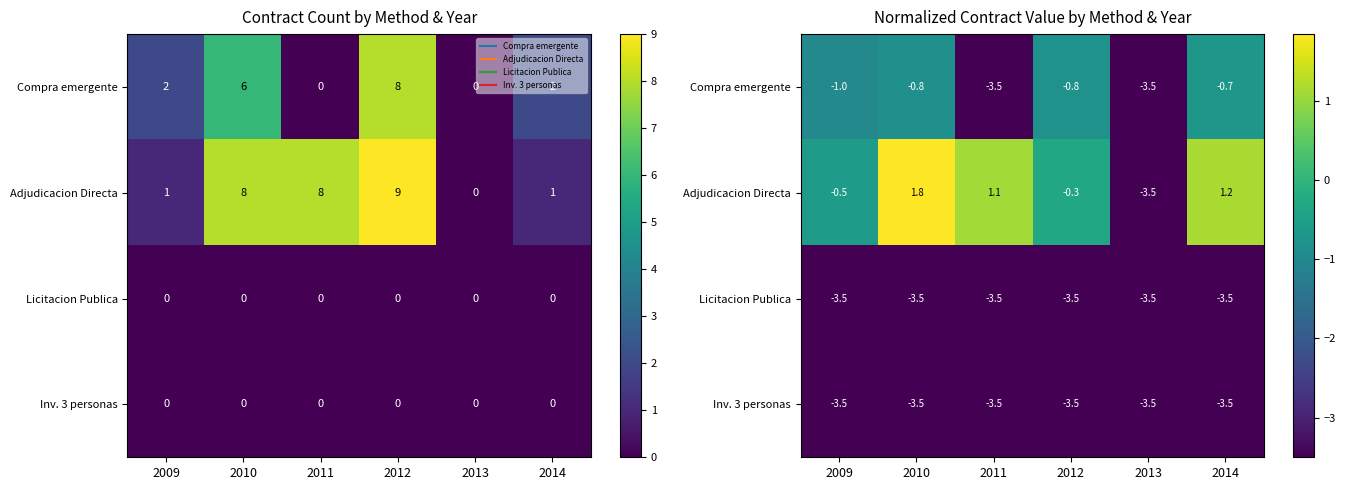

How many Compra emergente values are between -3 and 0?

4